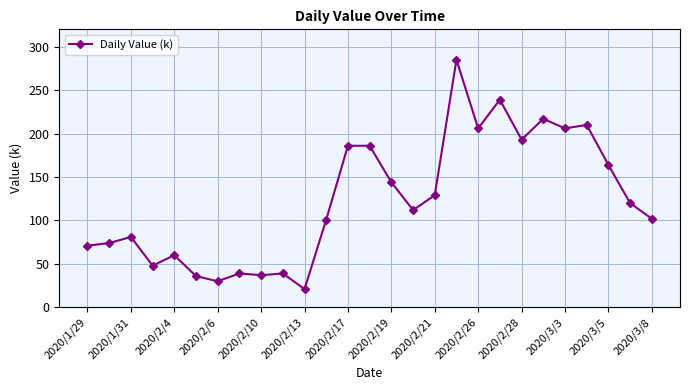

What is the maximum value shown in the chart?

285